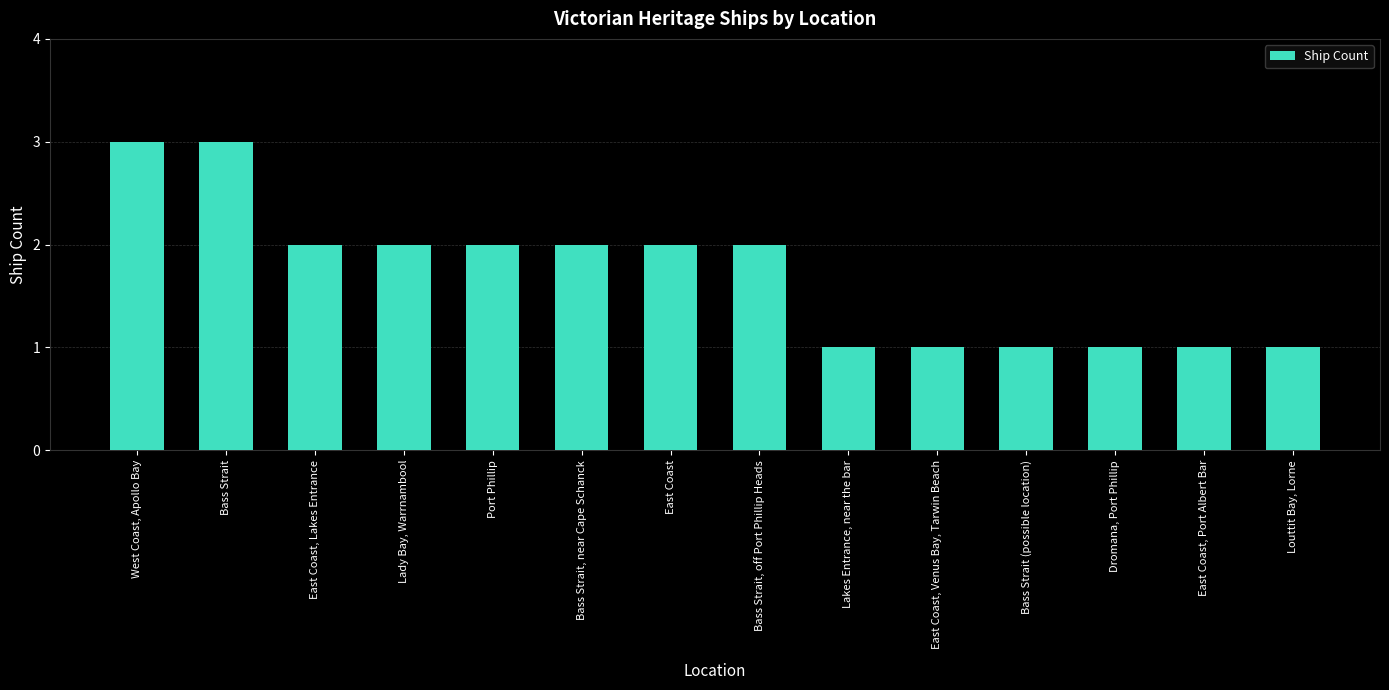

Which has a higher value, Bass Strait, off Port Phillip Heads or West Coast, Apollo Bay?

West Coast, Apollo Bay